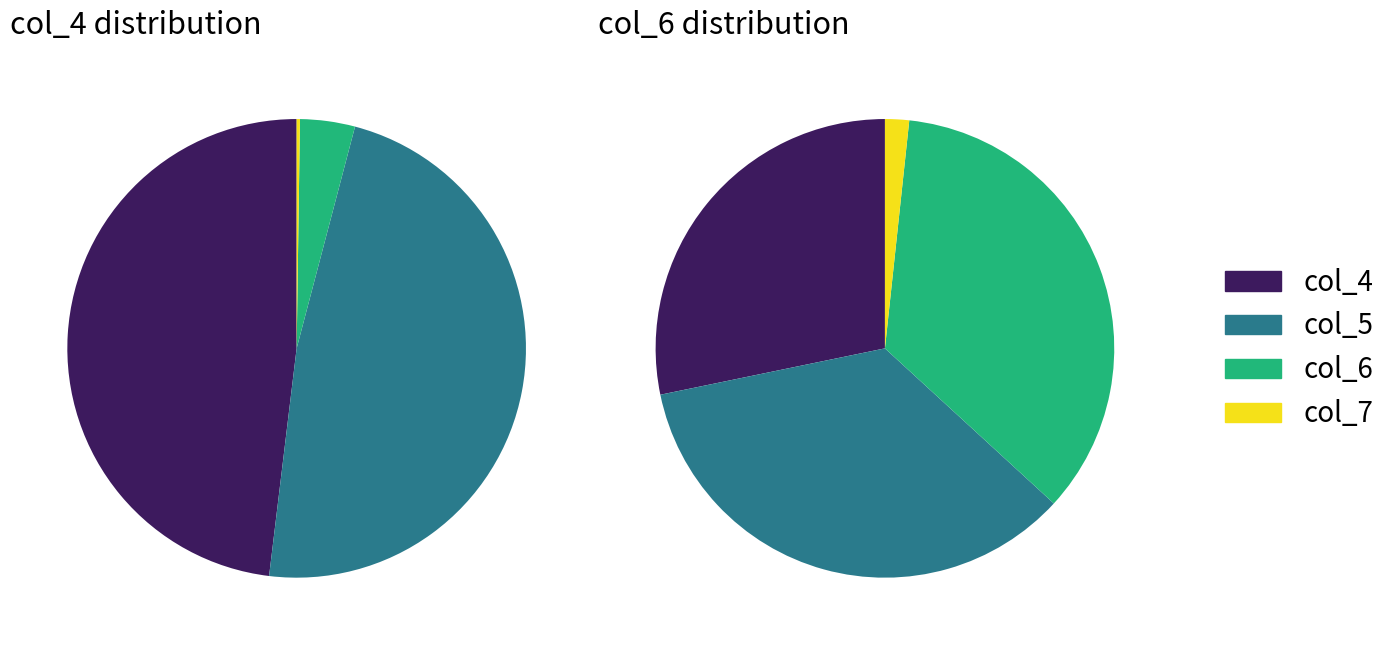

True or false: 8 accounts for 8% of the total.

False